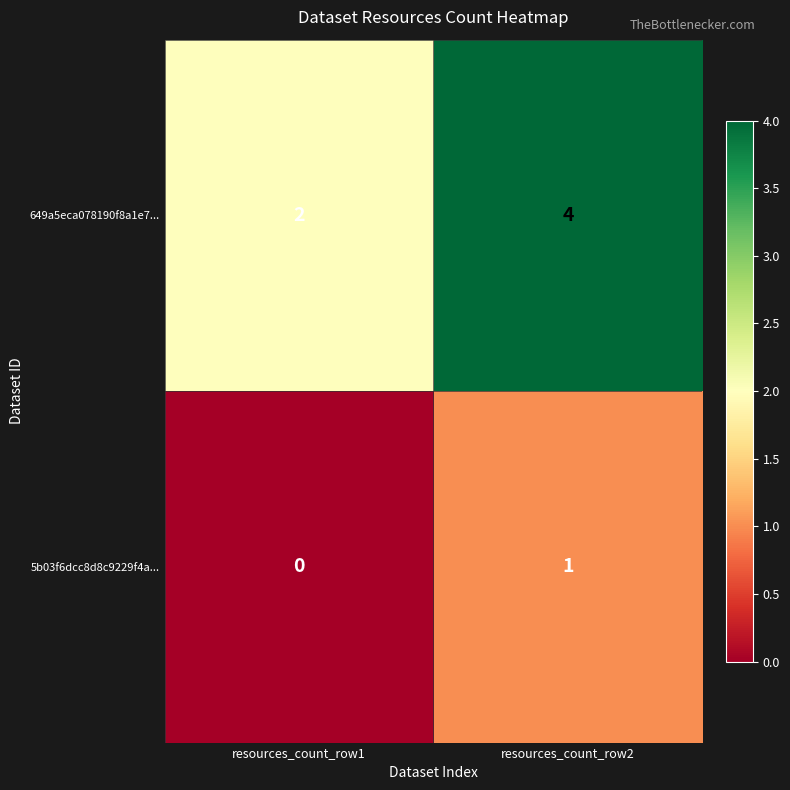

What is the sum of all 649a5eca078190f8a1e7... values?

6